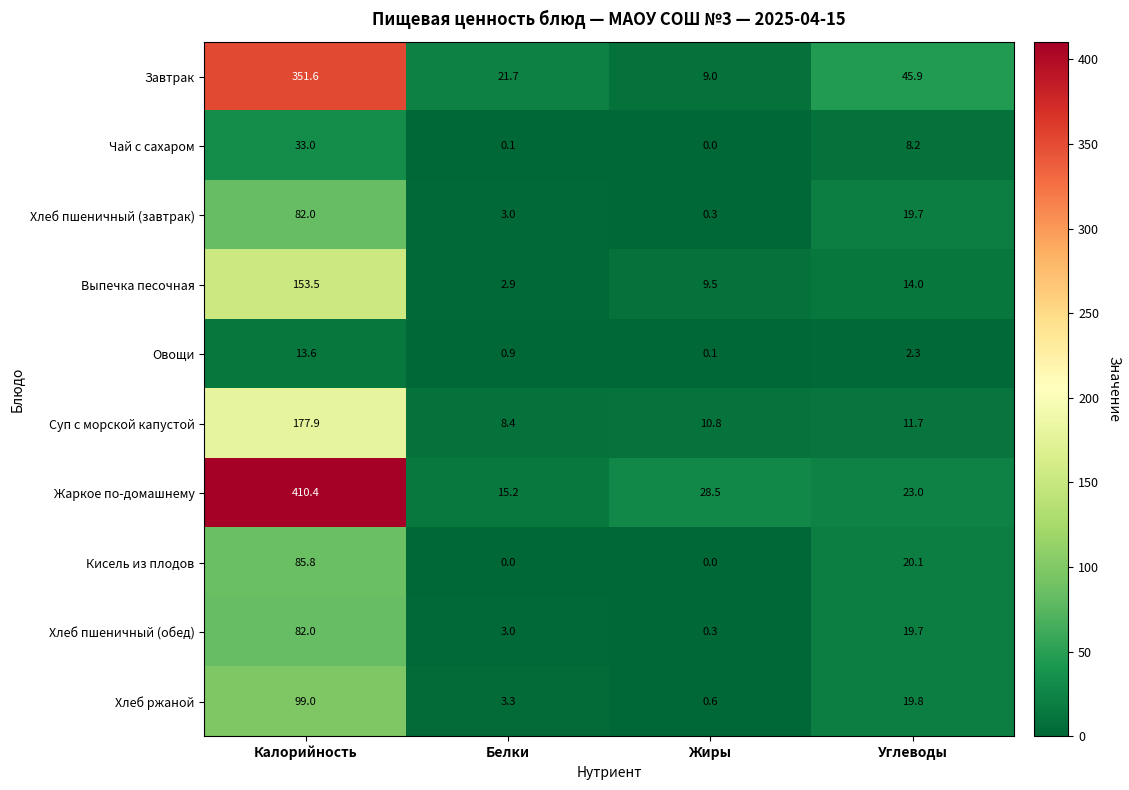

Which label corresponds to the largest value in the chart?

Калорийность